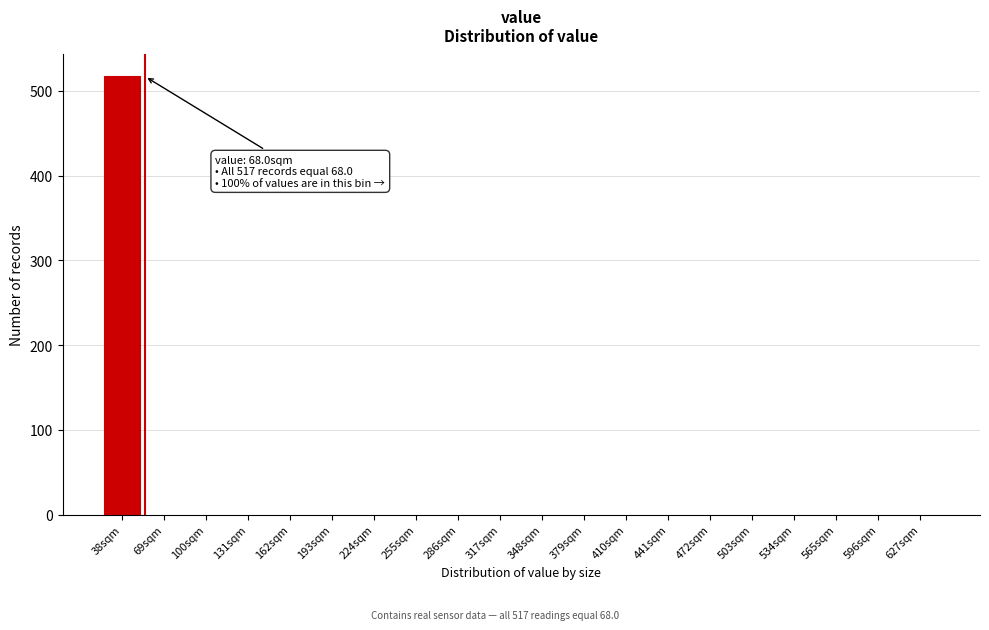

Reading left to right, extract all data points from this chart.

38sqm=517	69sqm=0	100sqm=0	131sqm=0	162sqm=0	193sqm=0	224sqm=0	255sqm=0	286sqm=0	317sqm=0	348sqm=0	379sqm=0	410sqm=0	441sqm=0	472sqm=0	503sqm=0	534sqm=0	565sqm=0	596sqm=0	627sqm=0